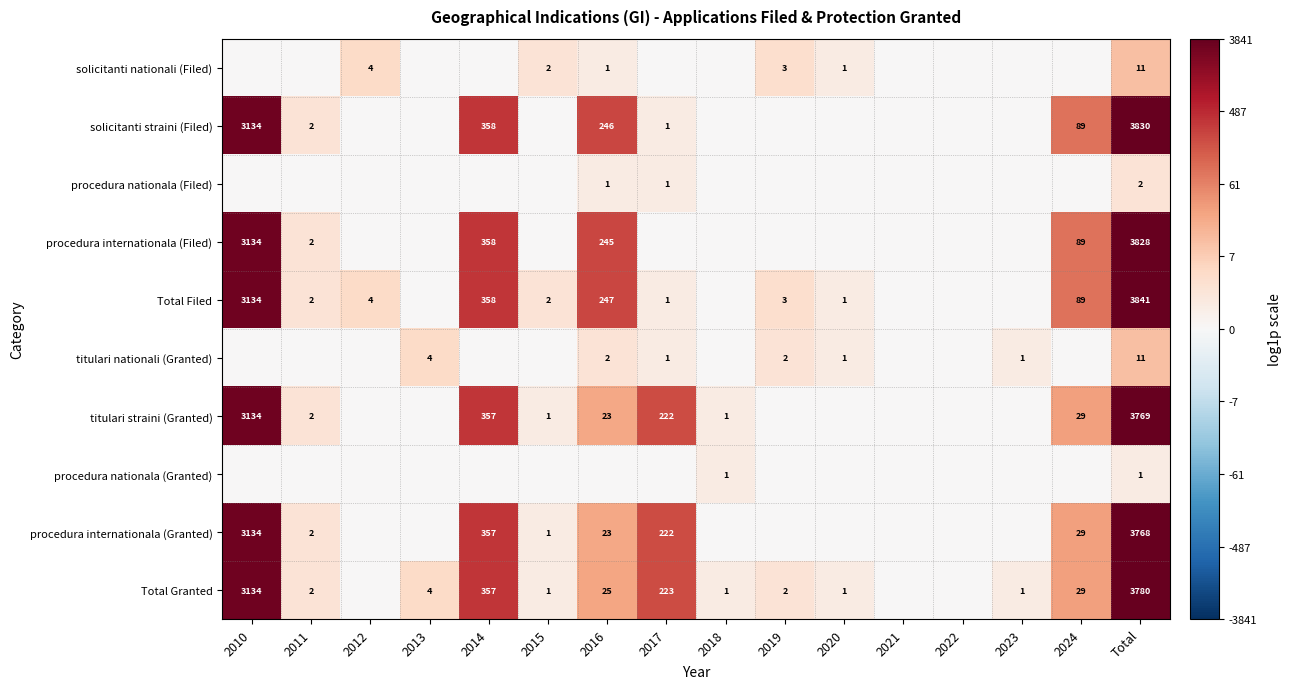

How many categories are shown in the chart?

16